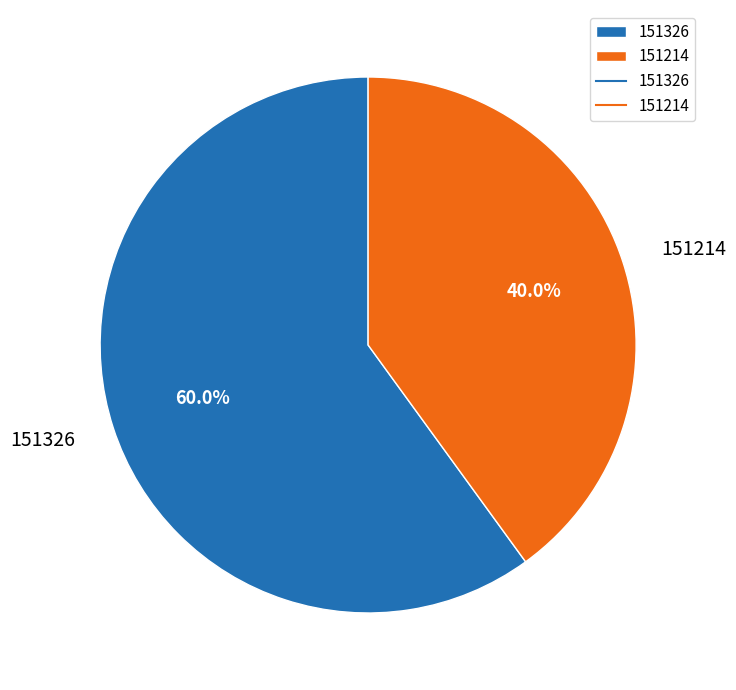

Rank the categories by value from highest to lowest.

151326, 151214